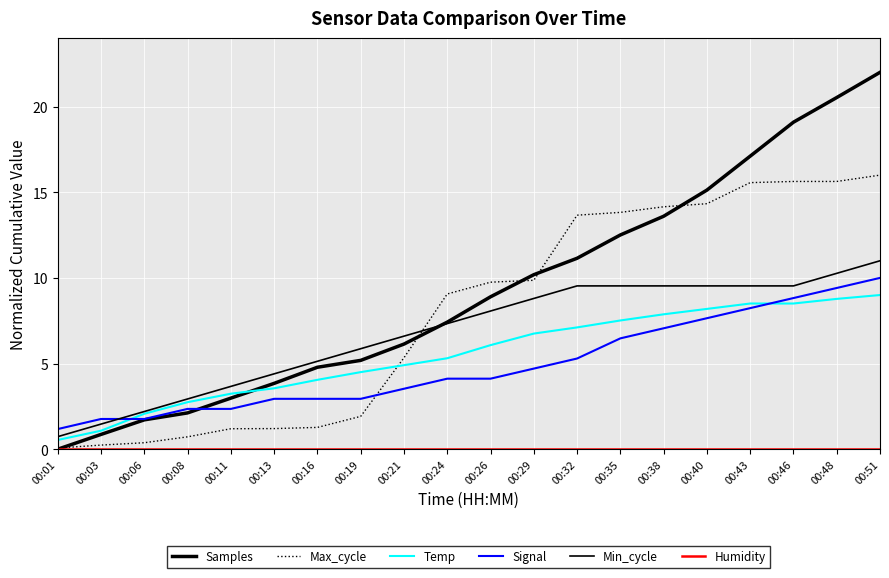

Which category has the lowest value in the Signal series?

00:01